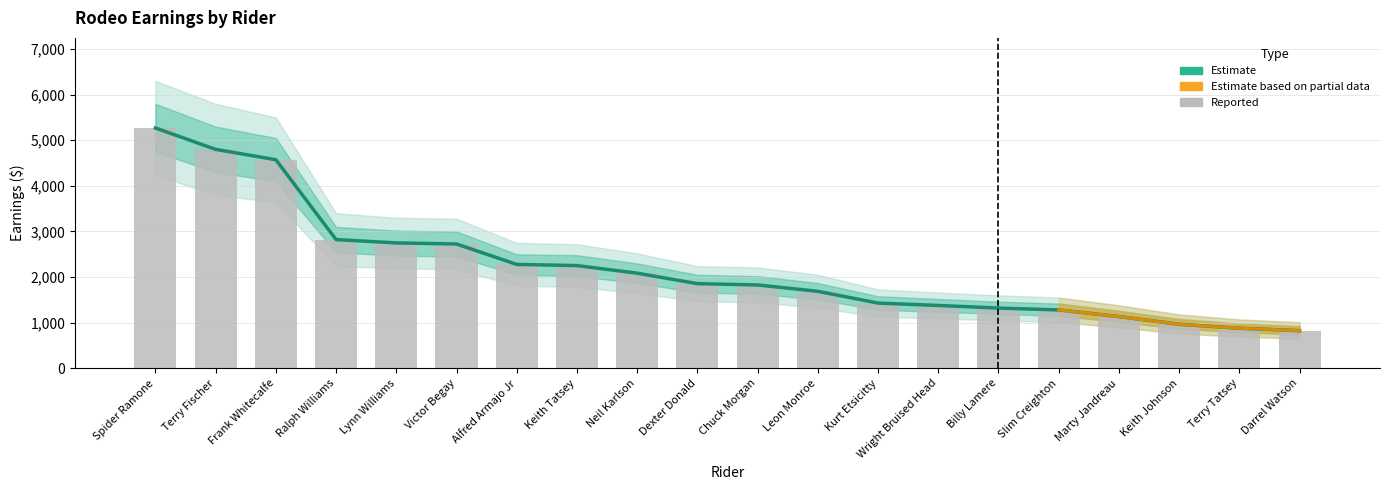

What is the difference between the TOTAL values at Darrel Watson and Dexter Donald?

1030.9